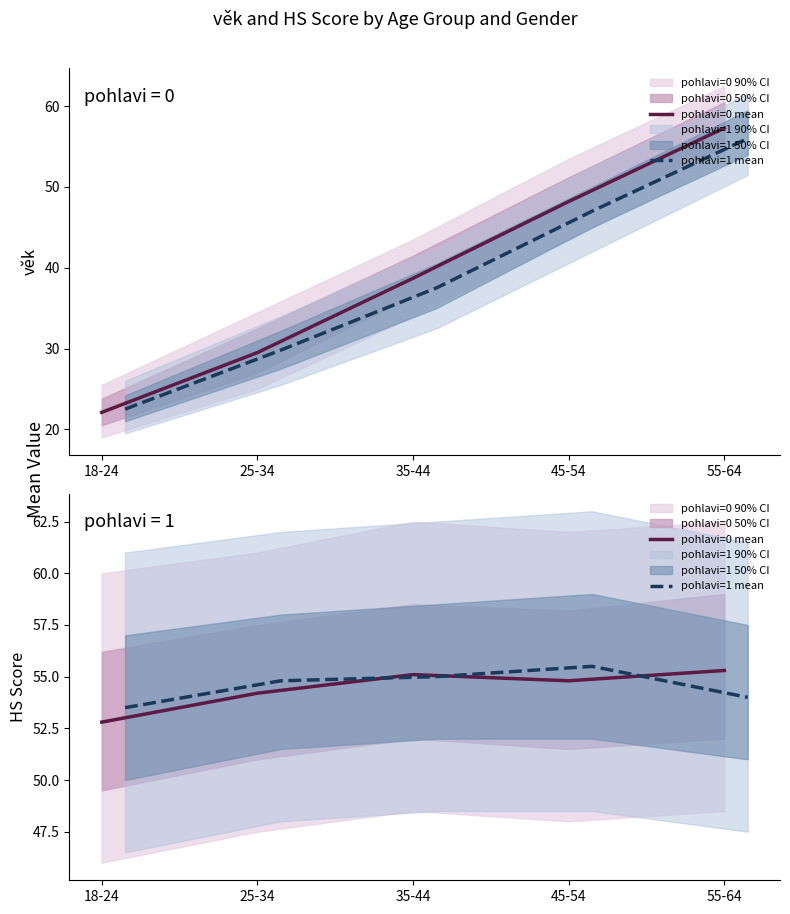

Which series has the largest total across all categories?

pohlavi=1 mean